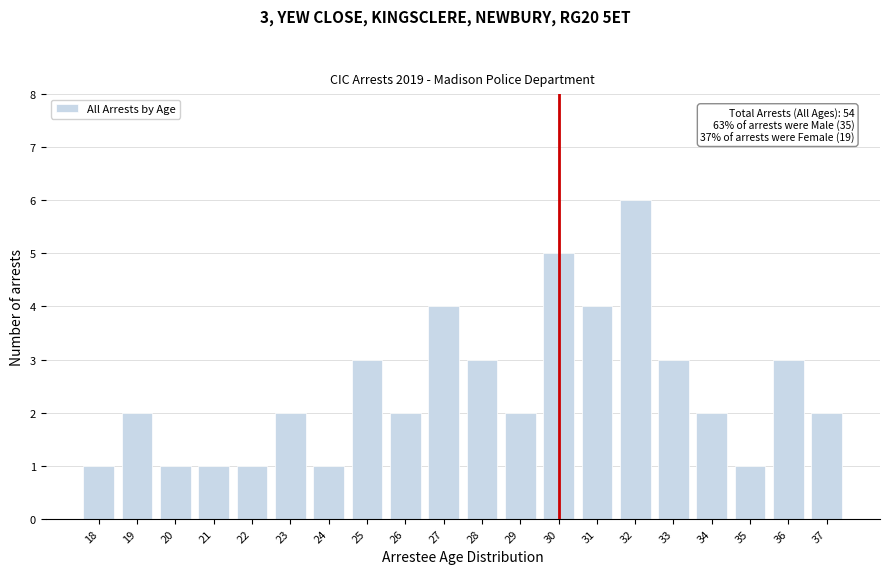

Reading left to right, extract all data points from this chart.

1	2	1	1	1	2	1	3	2	4	3	2	5	4	6	3	2	1	3	2